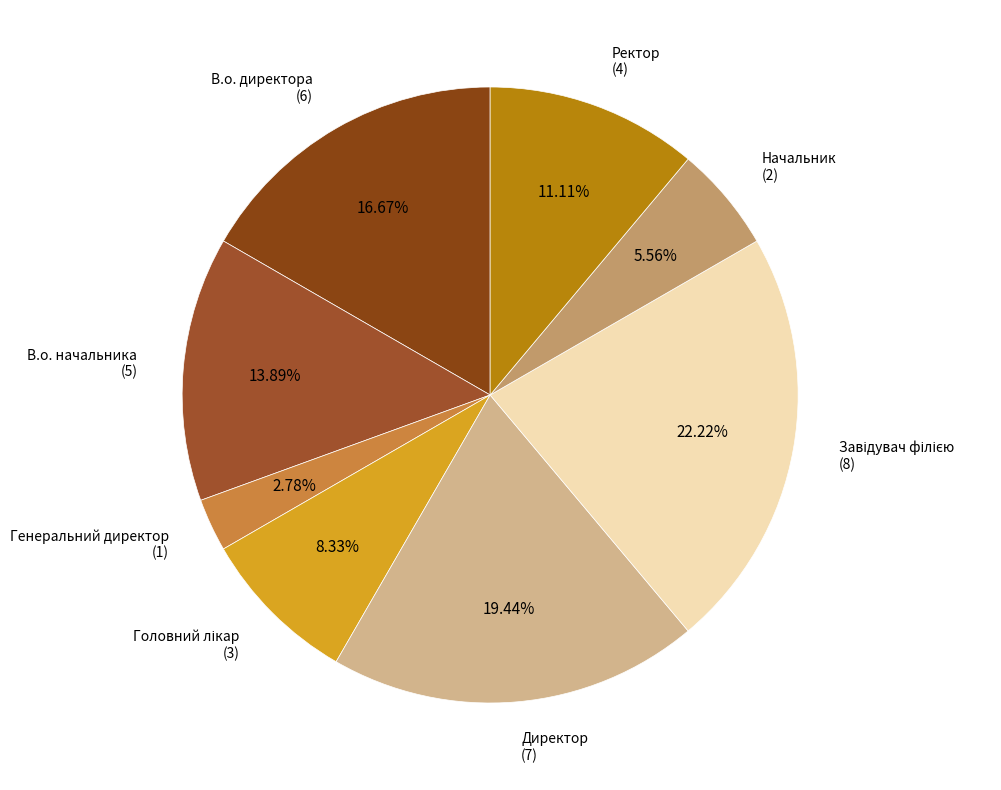

How many slices are in this pie chart?

8